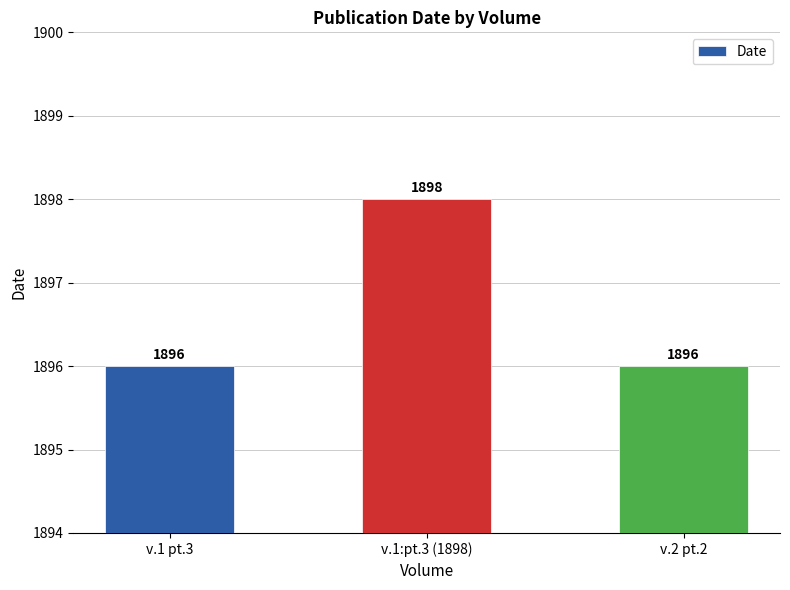

The chart shows a value of 3202 at v.1 pt.3. True or false?

False